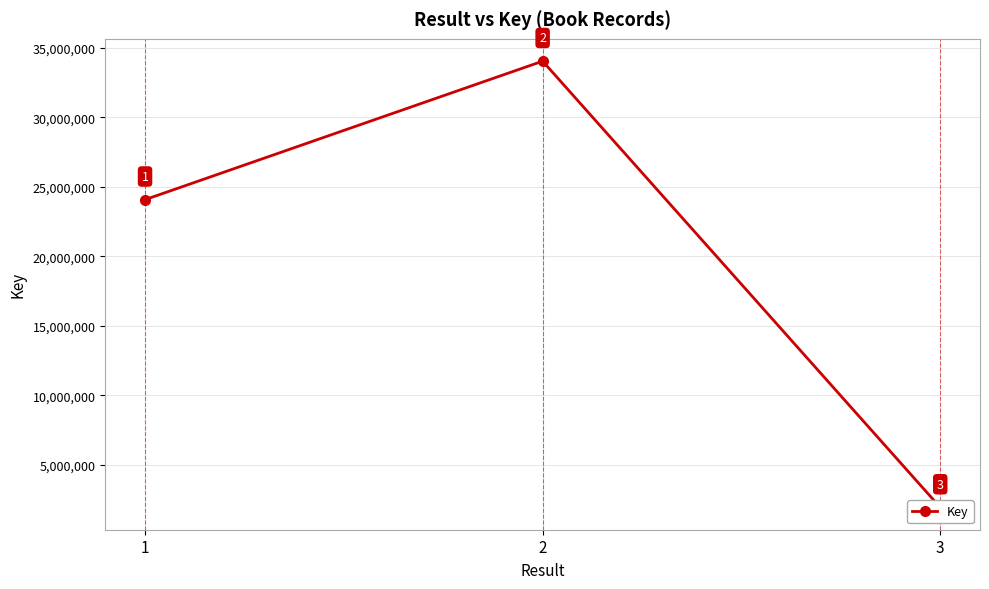

What is the value of the 3rd point from the left?

1923269